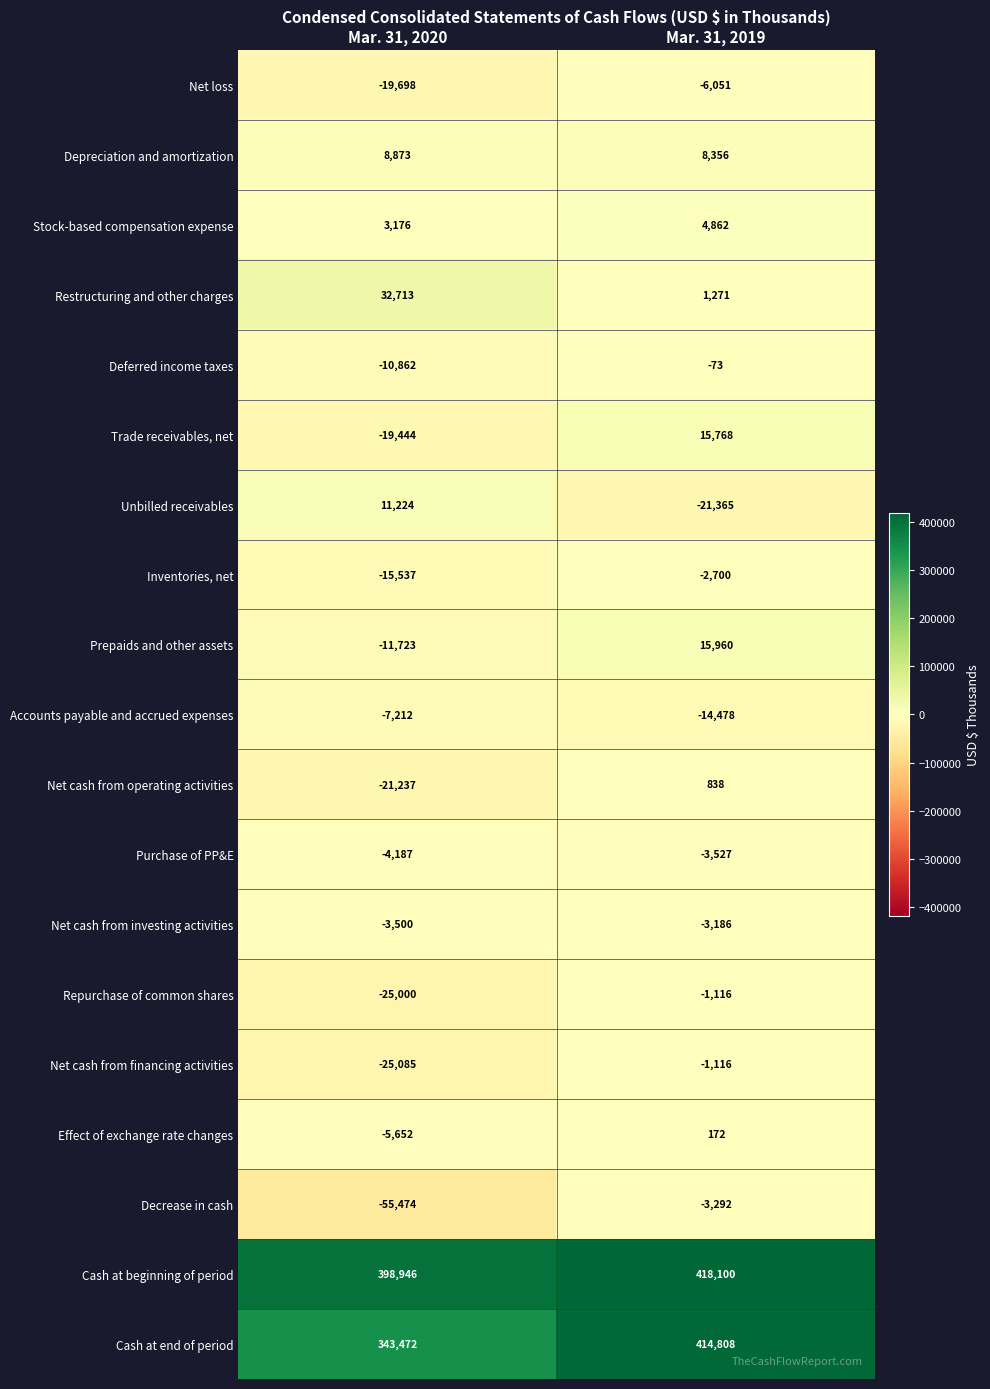

What value does the Net cash from financing activities series have at Mar. 31, 2019?

-1116